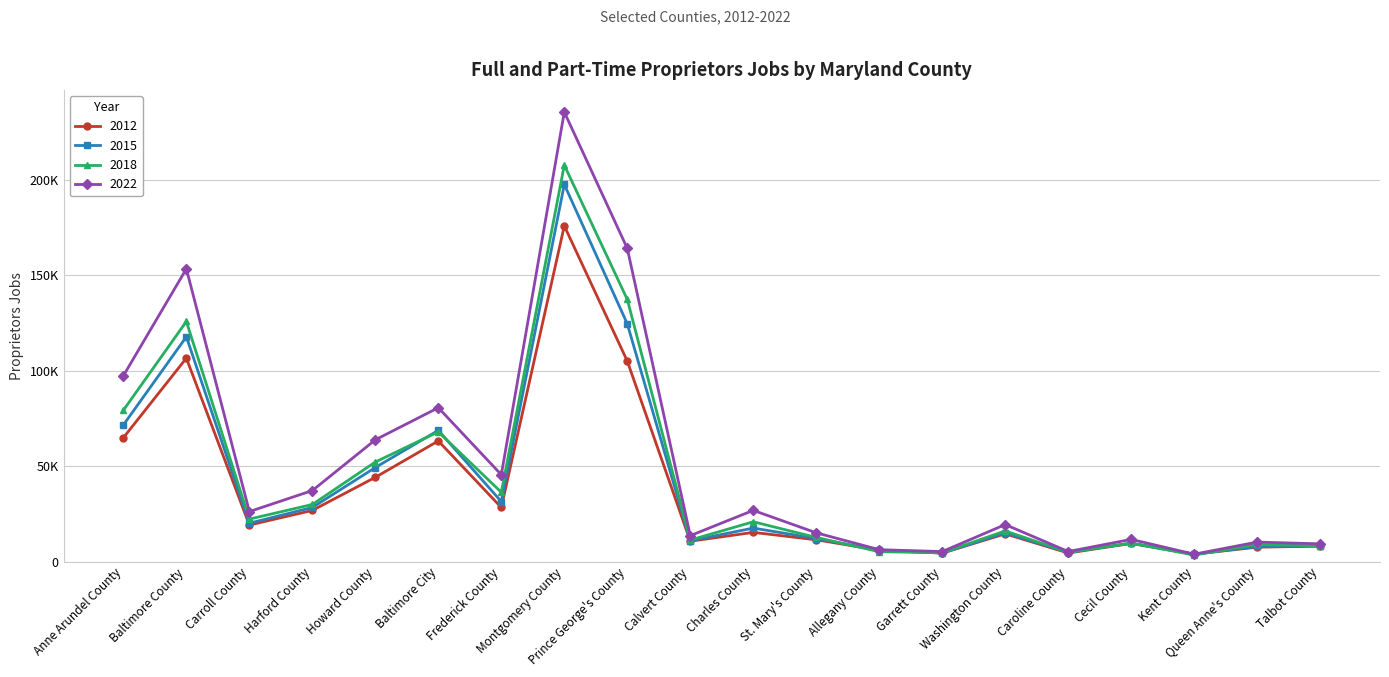

Where is the first local minimum for 2018?

Carroll County